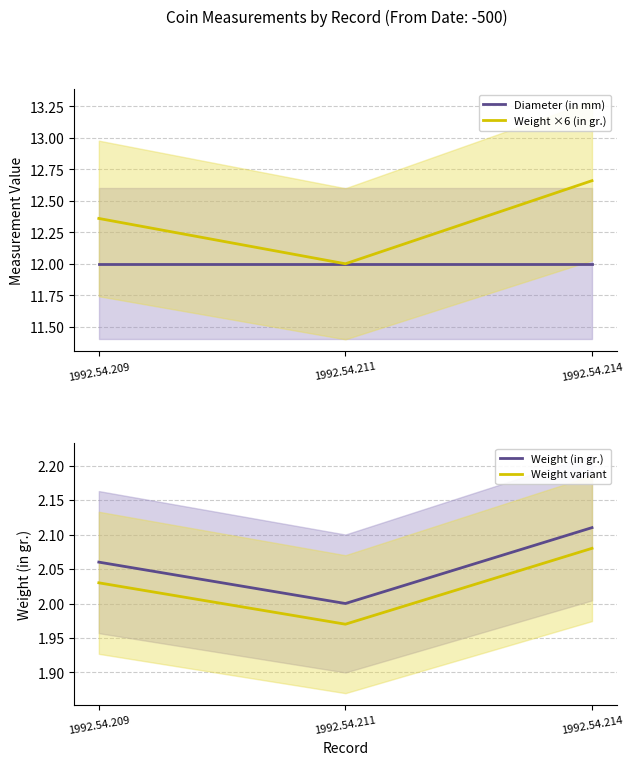

What is the total value across all series at 1992.54.214?

28.9